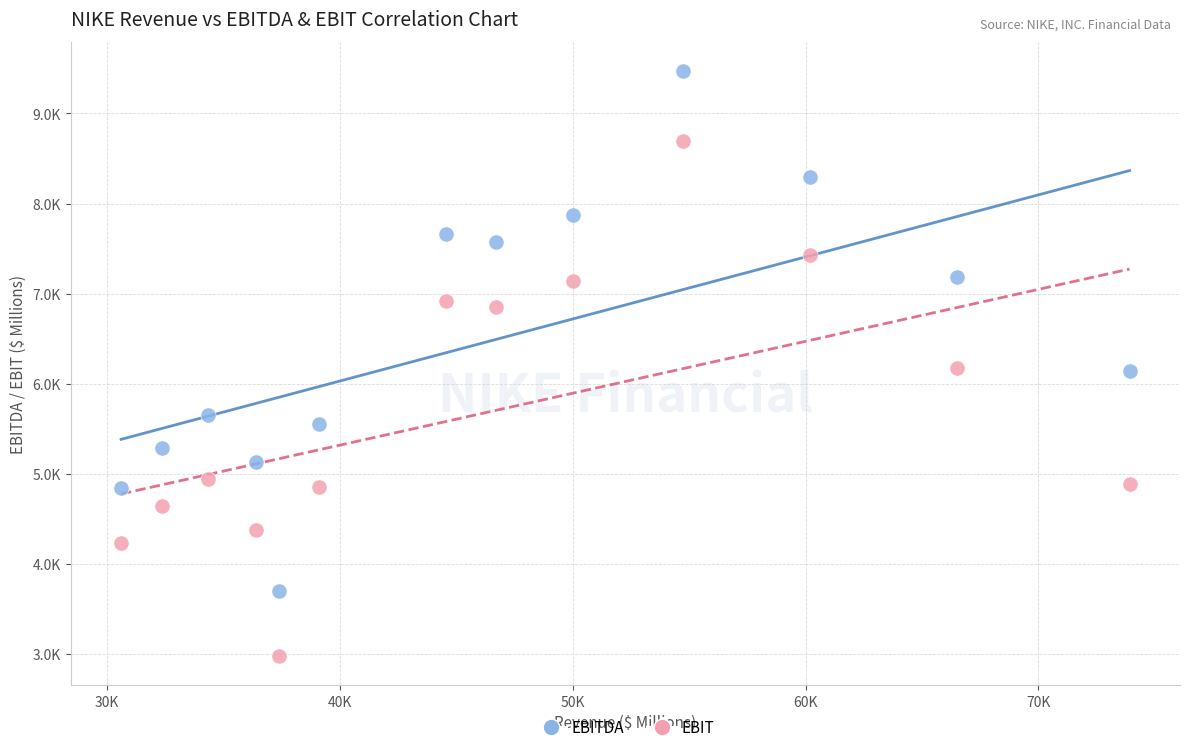

Which series contains the lowest Y value?

EBIT